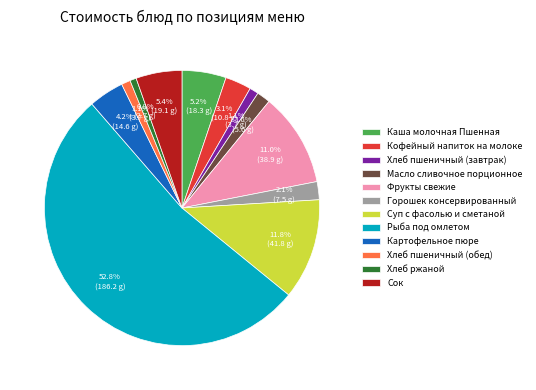

To the nearest percent, what is the combined percentage of Хлеб ржаной and Хлеб пшеничный (завтрак)?

2%